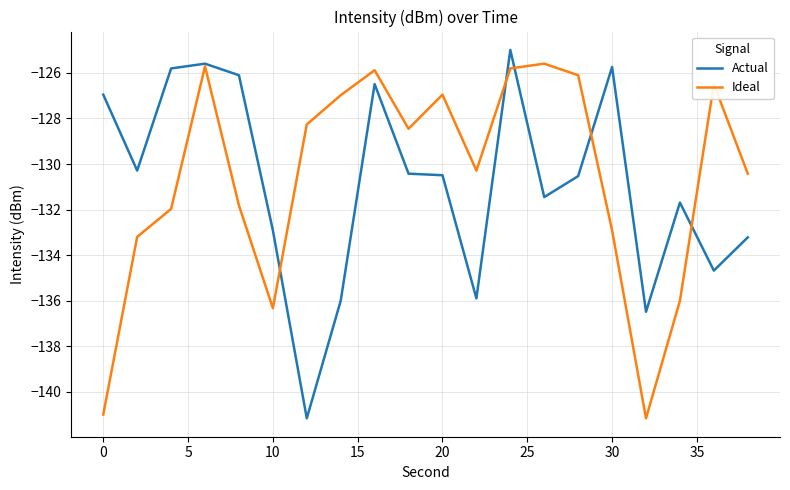

What is the smallest value displayed?

-141.2